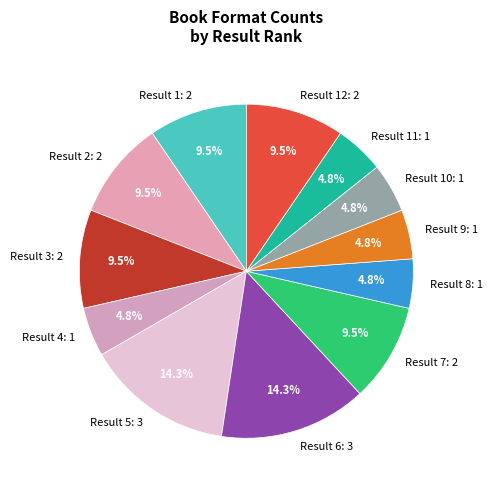

Approximately how many times larger is the value at Result 3: 2 compared to Result 1: 2?

1.0